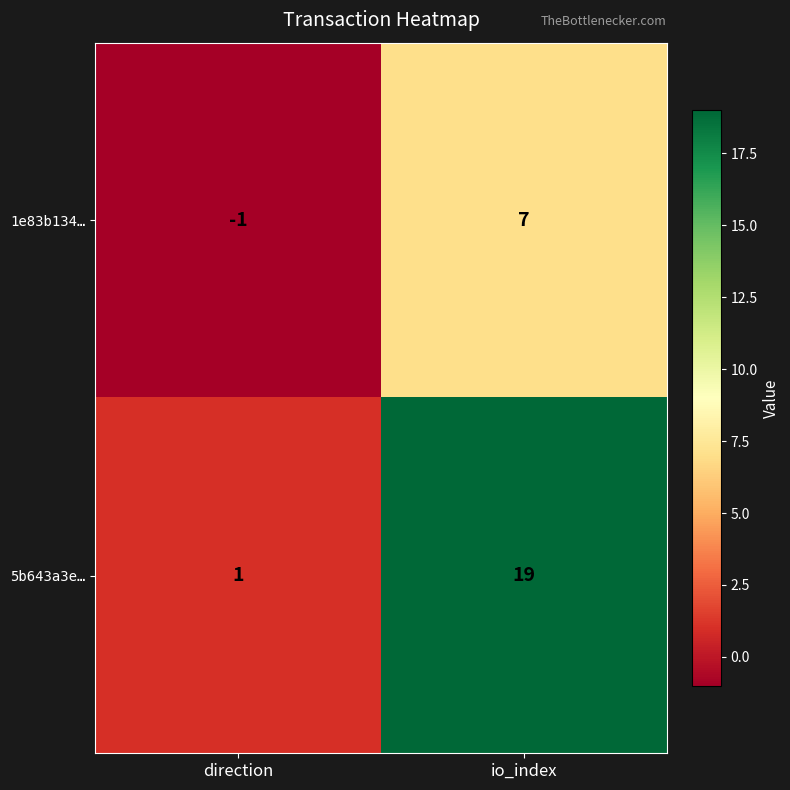

At which category is the sum across all series the highest?

io_index